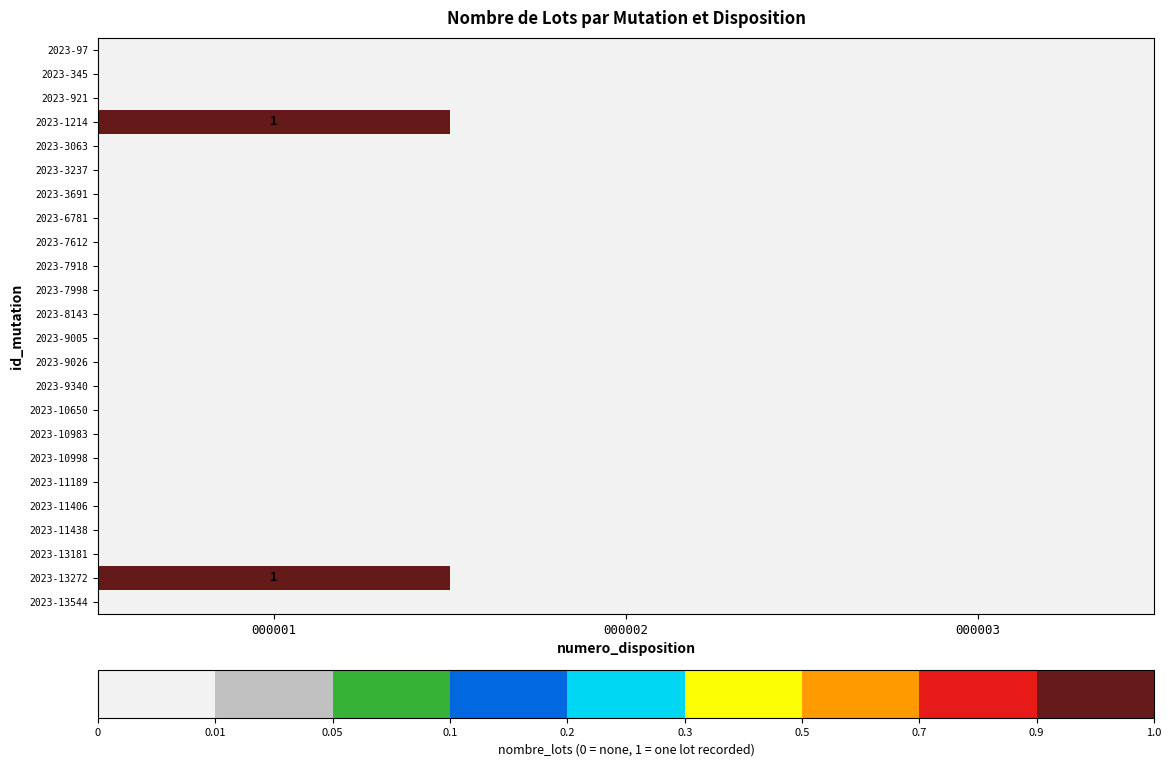

Count the number of categories in the chart.

3